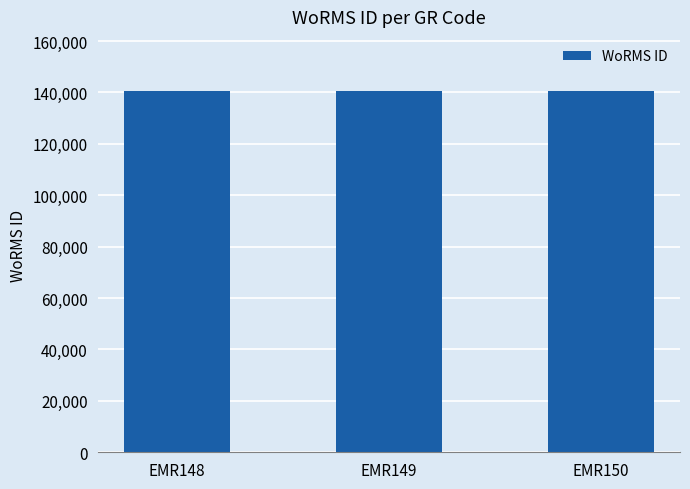

What is the approximate value at EMR149?

140512